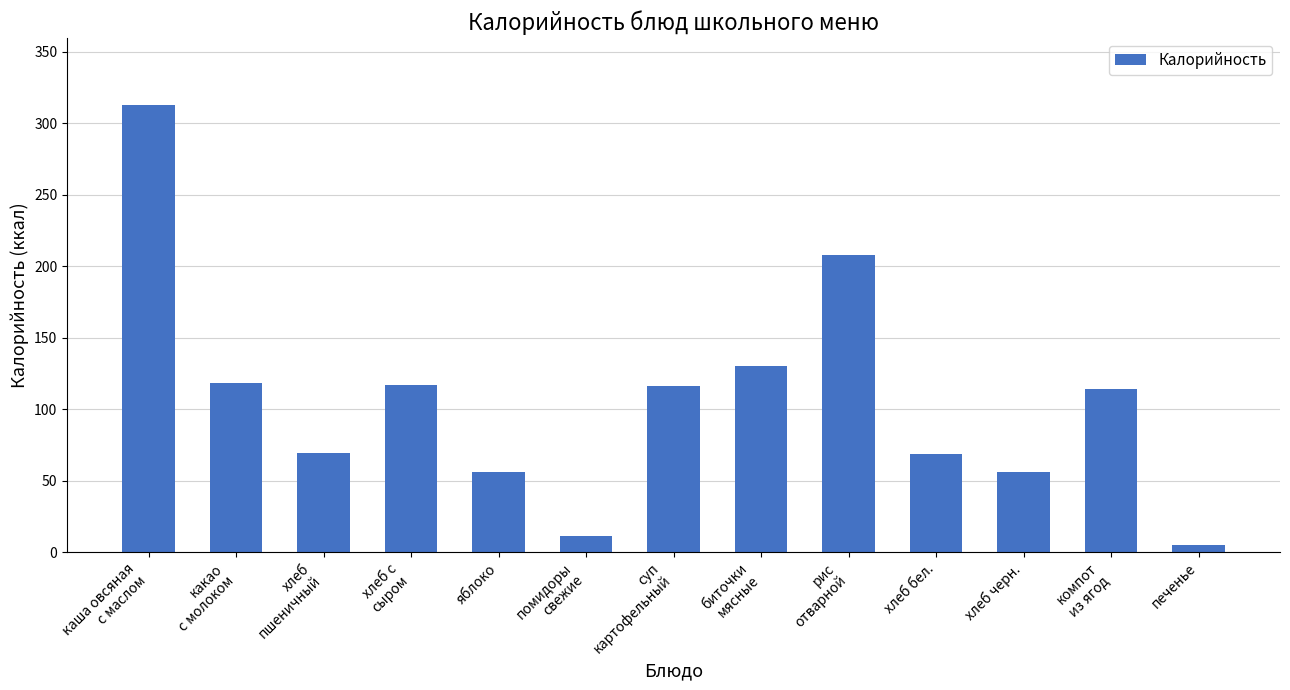

The chart shows a value of 18.4 at хлеб черн.. True or false?

False